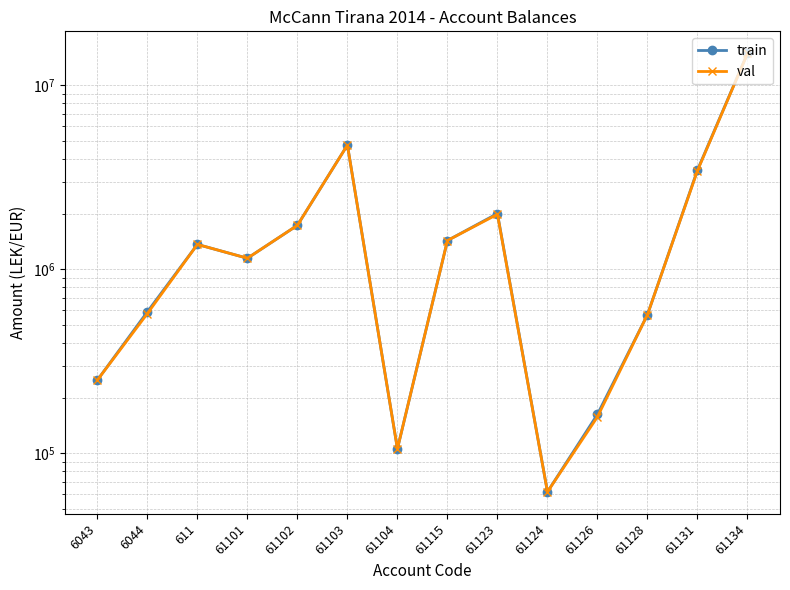

What is the label of the 8th point from the left?

61115